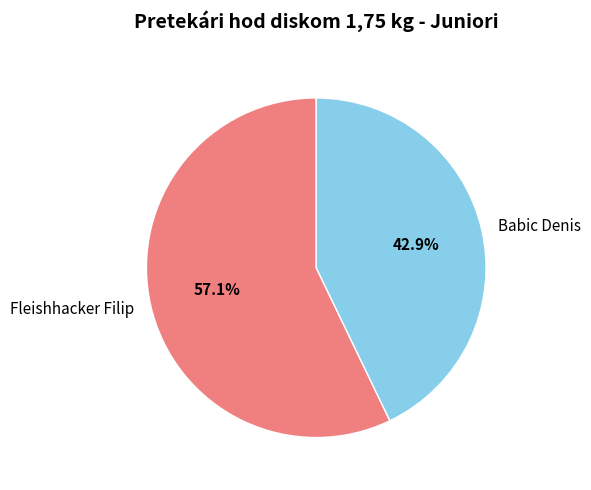

Does any single category account for the majority?

Yes